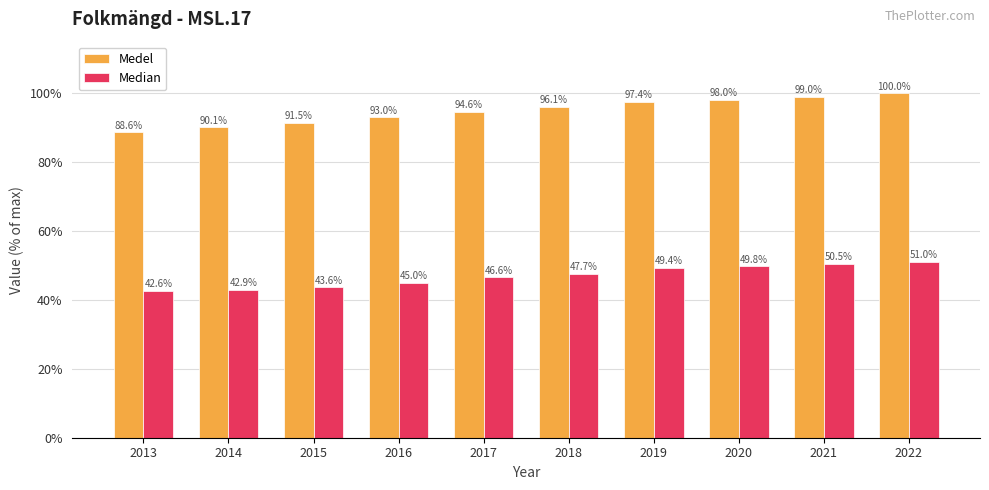

What is the difference between the maximum and second lowest values in the Median series?

8.1